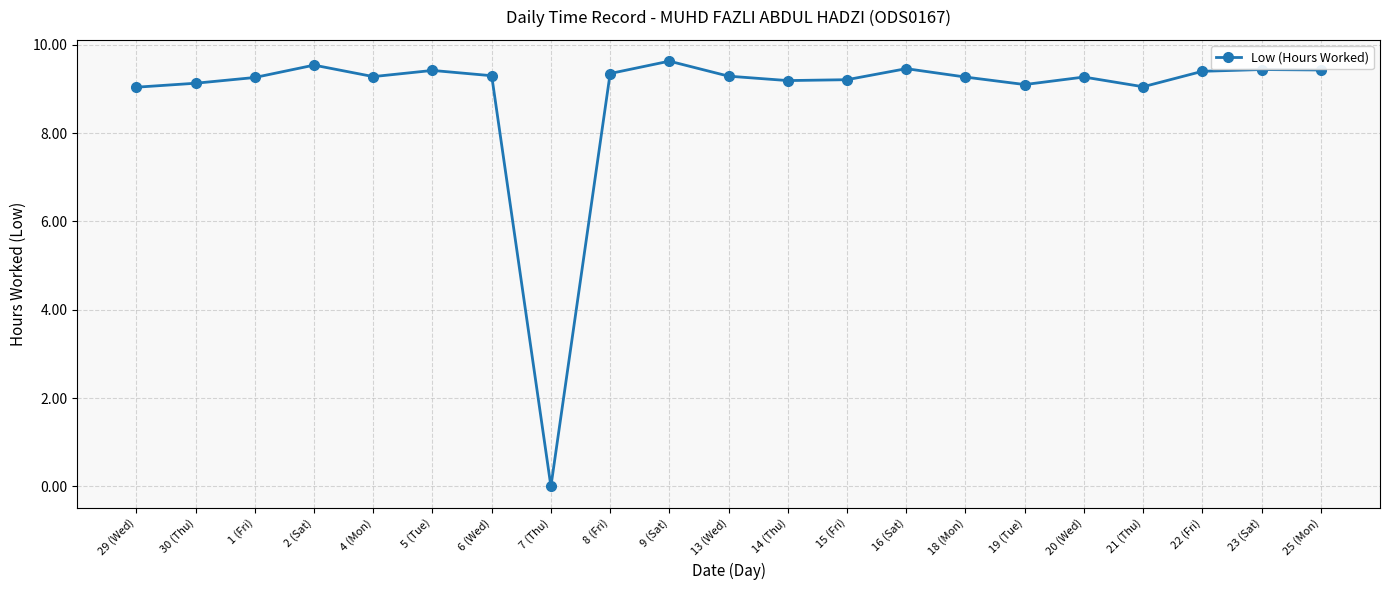

What position from the right is 2 (Sat)?

18